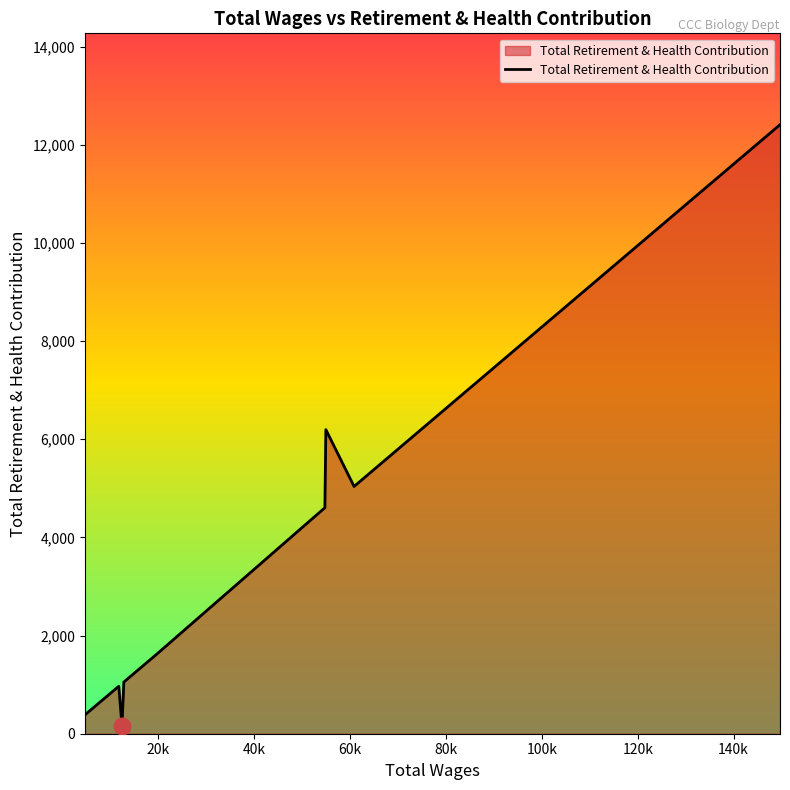

What is the difference between the maximum and minimum values?

12248